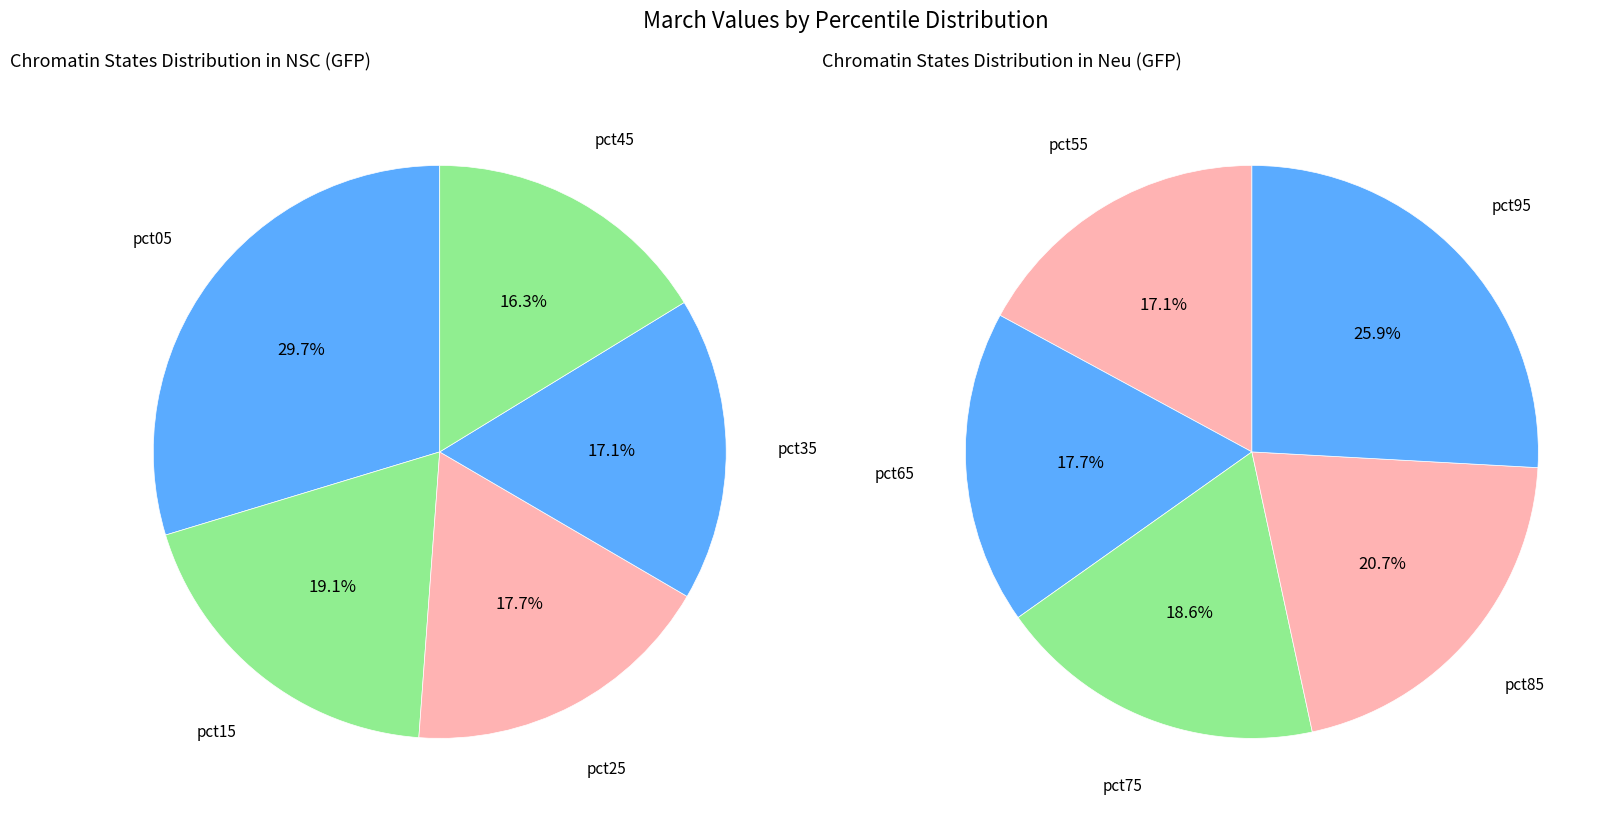

Count the number of slices in the pie.

10